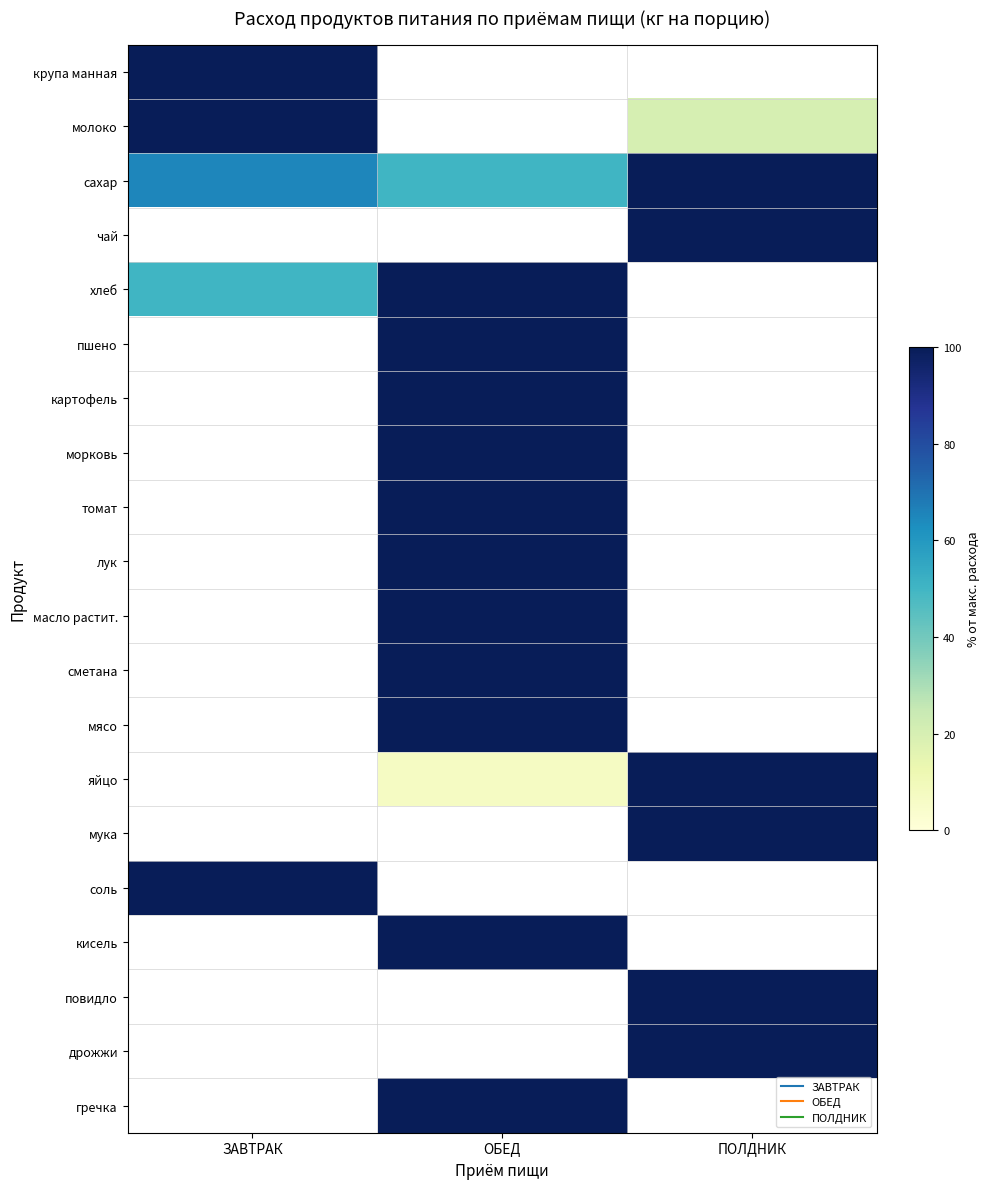

Reading left to right, what are all the values shown in this chart?

крупа манная: ЗАВТРАК=100.0	ОБЕД=0.0	ПОЛДНИК=0.0
молоко: ЗАВТРАК=100.0	ОБЕД=0.0	ПОЛДНИК=20.0
сахар: ЗАВТРАК=65.0	ОБЕД=50.0	ПОЛДНИК=100.0
чай: ЗАВТРАК=0.0	ОБЕД=0.0	ПОЛДНИК=100.0
хлеб: ЗАВТРАК=50.0	ОБЕД=100.0	ПОЛДНИК=0.0
пшено: ЗАВТРАК=0.0	ОБЕД=100.0	ПОЛДНИК=0.0
картофель: ЗАВТРАК=0.0	ОБЕД=100.0	ПОЛДНИК=0.0
морковь: ЗАВТРАК=0.0	ОБЕД=100.0	ПОЛДНИК=0.0
томат: ЗАВТРАК=0.0	ОБЕД=100.0	ПОЛДНИК=0.0
лук: ЗАВТРАК=0.0	ОБЕД=100.0	ПОЛДНИК=0.0
масло растит.: ЗАВТРАК=0.0	ОБЕД=100.0	ПОЛДНИК=0.0
сметана: ЗАВТРАК=0.0	ОБЕД=100.0	ПОЛДНИК=0.0
мясо: ЗАВТРАК=0.0	ОБЕД=100.0	ПОЛДНИК=0.0
яйцо: ЗАВТРАК=0.0	ОБЕД=6.7	ПОЛДНИК=100.0
мука: ЗАВТРАК=0.0	ОБЕД=0.0	ПОЛДНИК=100.0
соль: ЗАВТРАК=100.0	ОБЕД=0.0	ПОЛДНИК=0.0
кисель: ЗАВТРАК=0.0	ОБЕД=100.0	ПОЛДНИК=0.0
повидло: ЗАВТРАК=0.0	ОБЕД=0.0	ПОЛДНИК=100.0
дрожжи: ЗАВТРАК=0.0	ОБЕД=0.0	ПОЛДНИК=100.0
гречка: ЗАВТРАК=0.0	ОБЕД=100.0	ПОЛДНИК=0.0